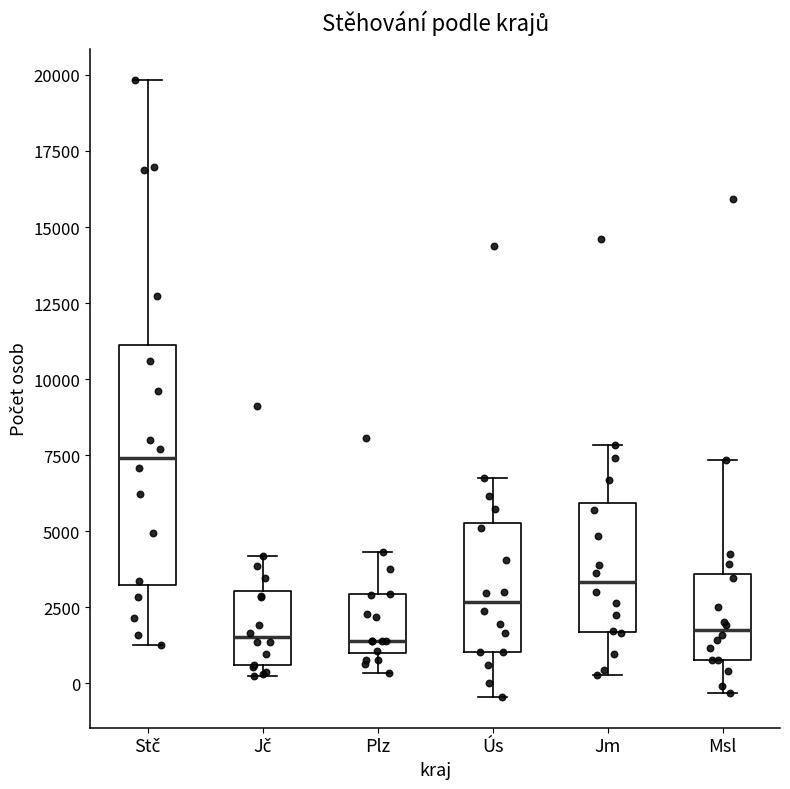

Where does the upper whisker of the box for Jč end on the y-axis? The values are not printed on the chart, so give them approximately, as read against the axis.

4000